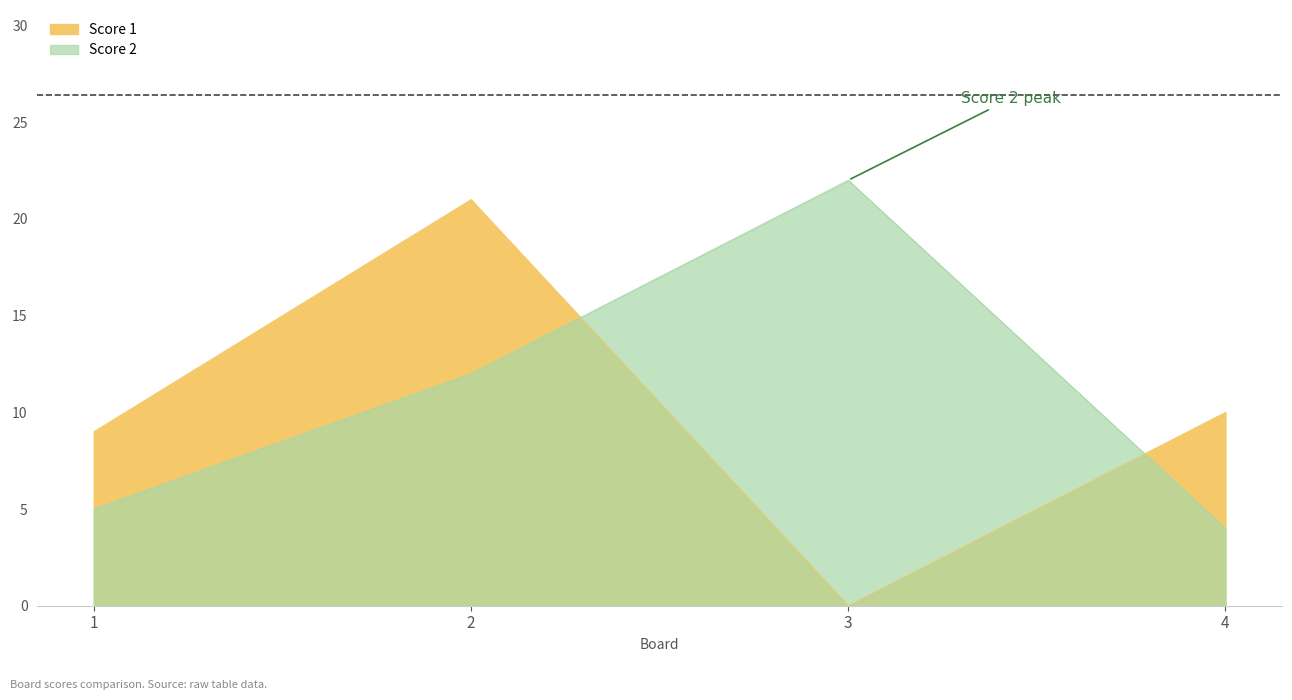

What is the total value across all series at 1?

14